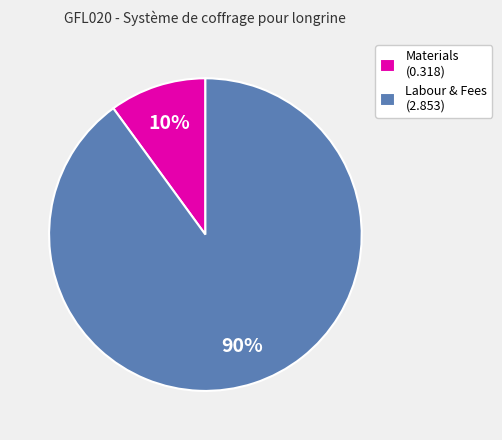

Is it true that Materials (0.318) is 10% of the pie?

True